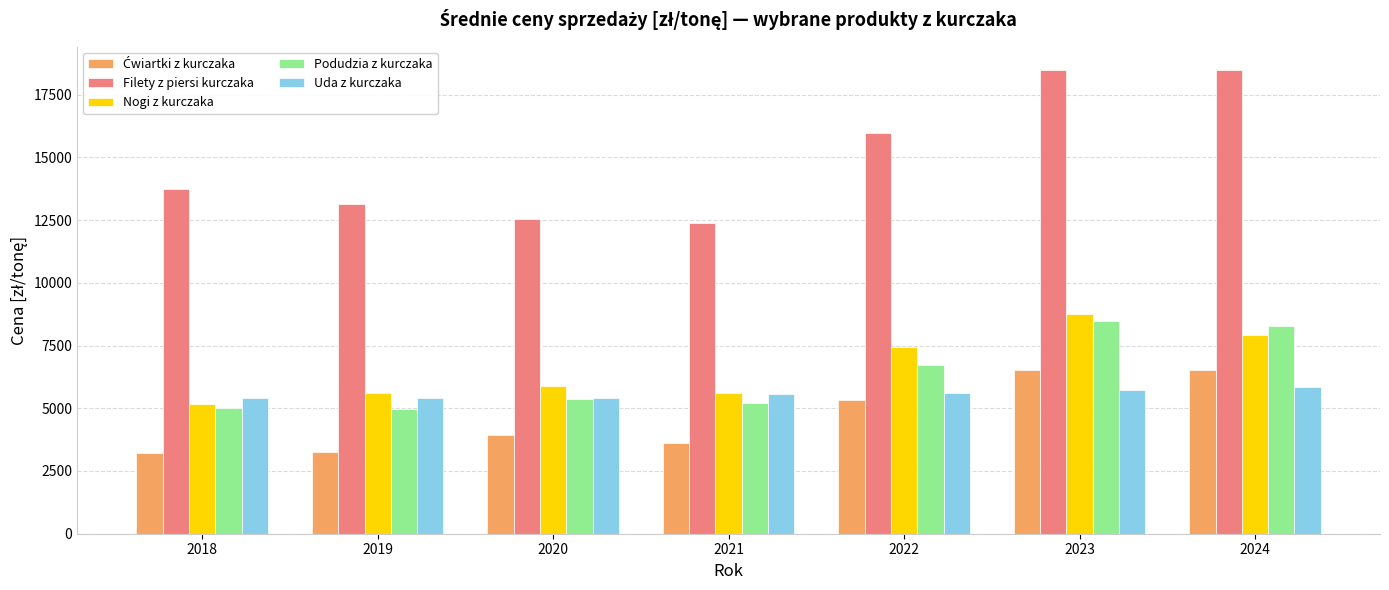

What is the greatest value displayed?

18485.1